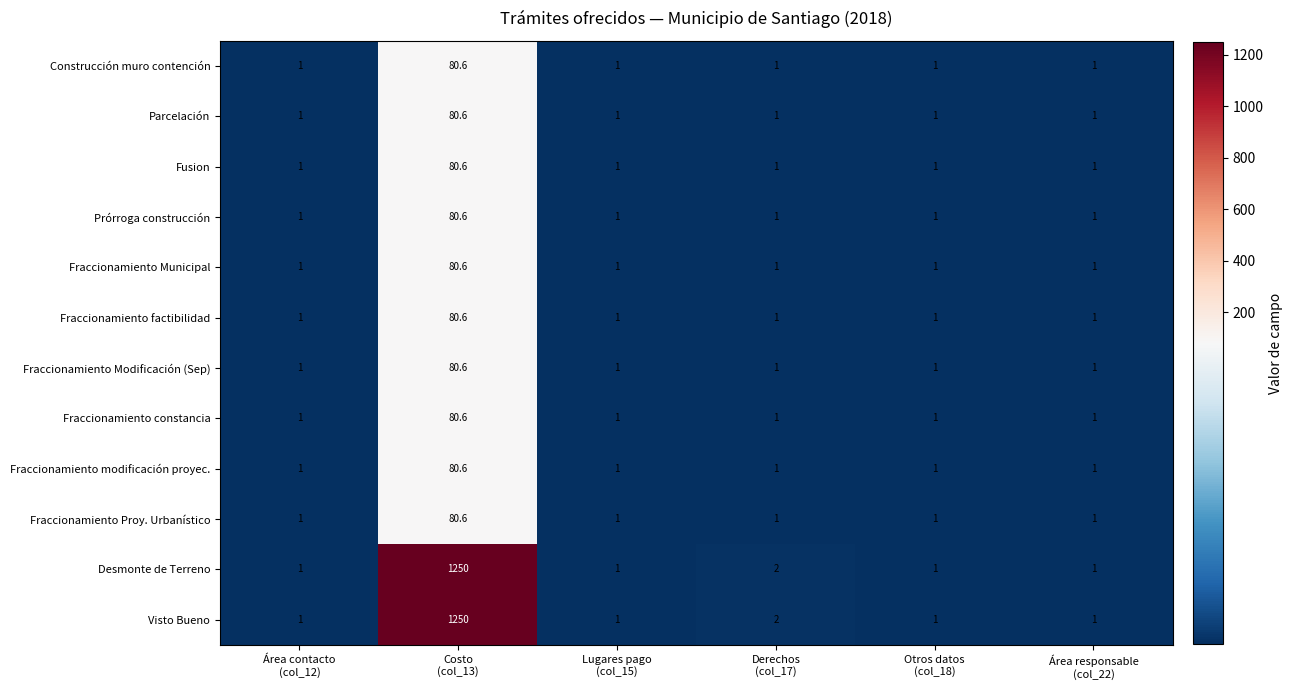

What is the maximum value shown in the chart?

1250.0